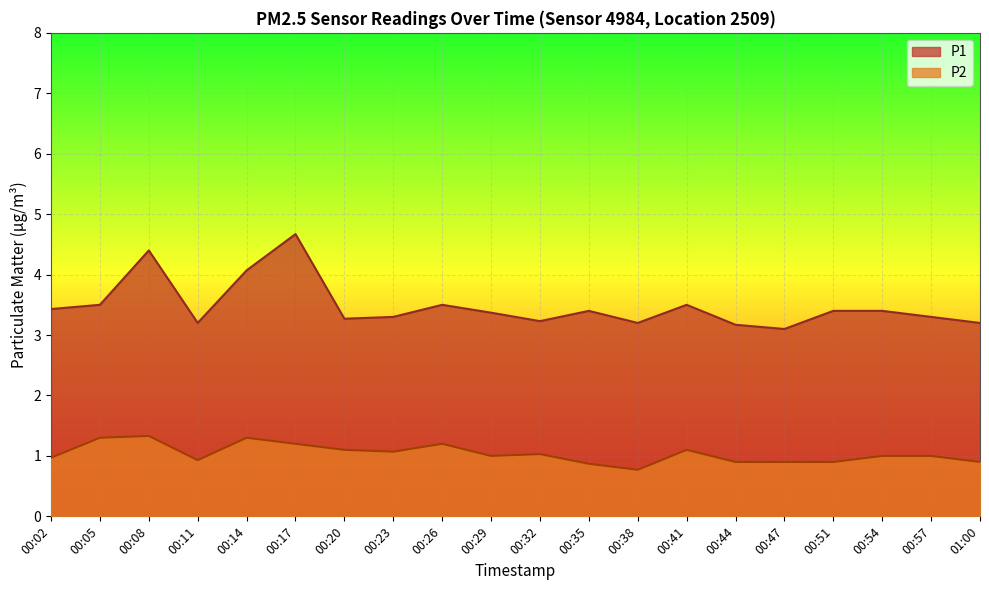

At which category does P2 reach its first local valley?

00:11